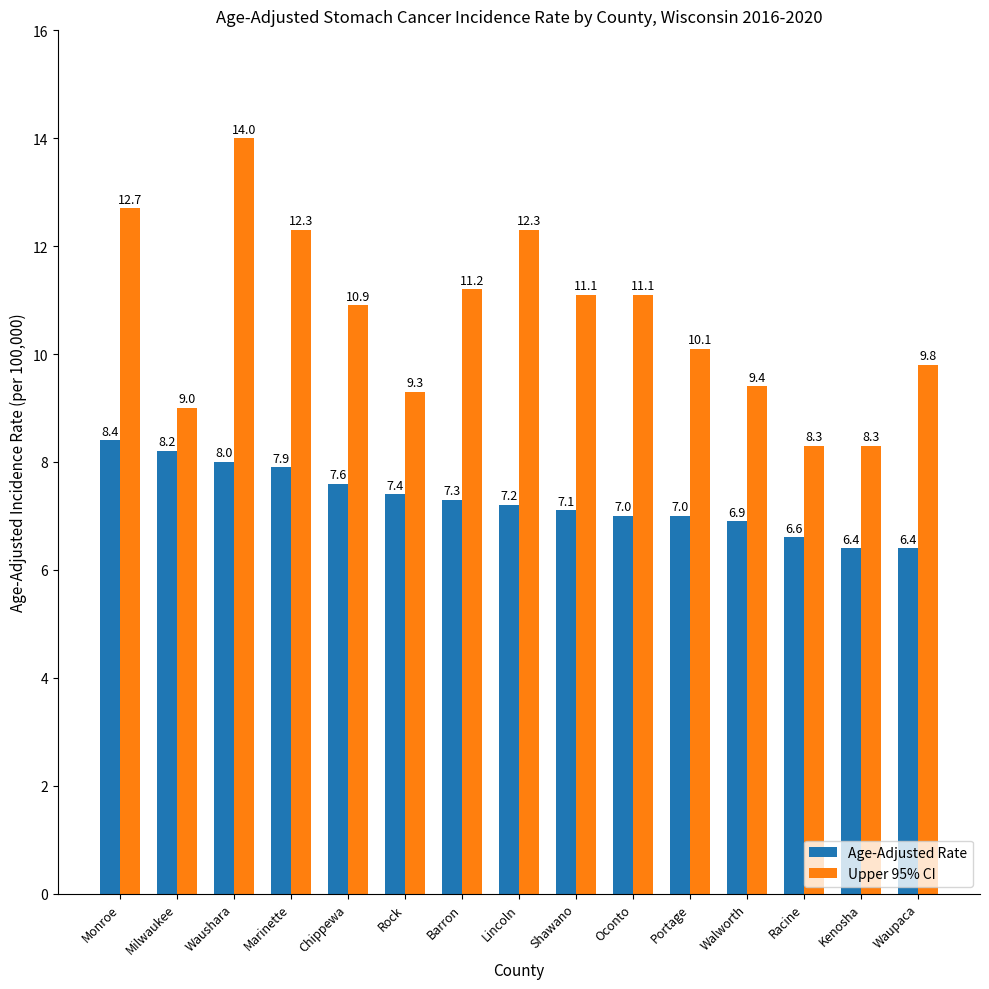

What is the total value across all series at Rock?

16.7